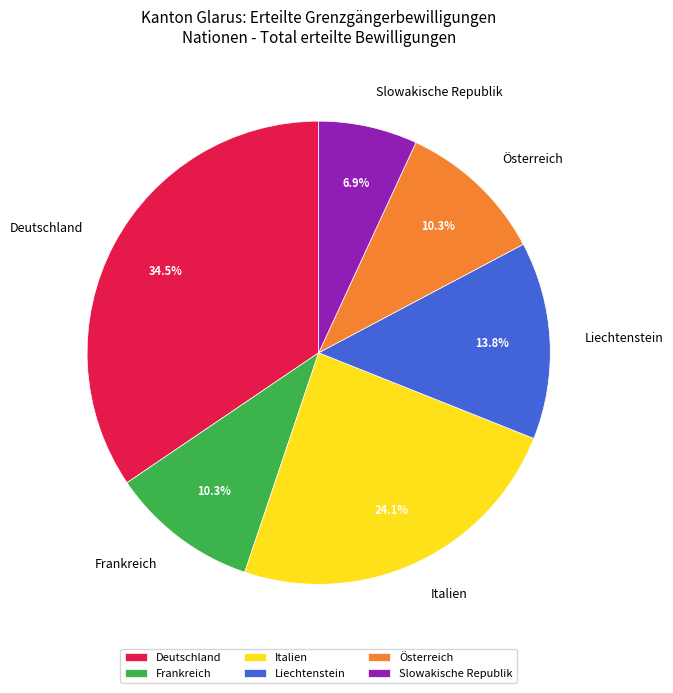

To the nearest percent, what is the average slice percentage?

17%